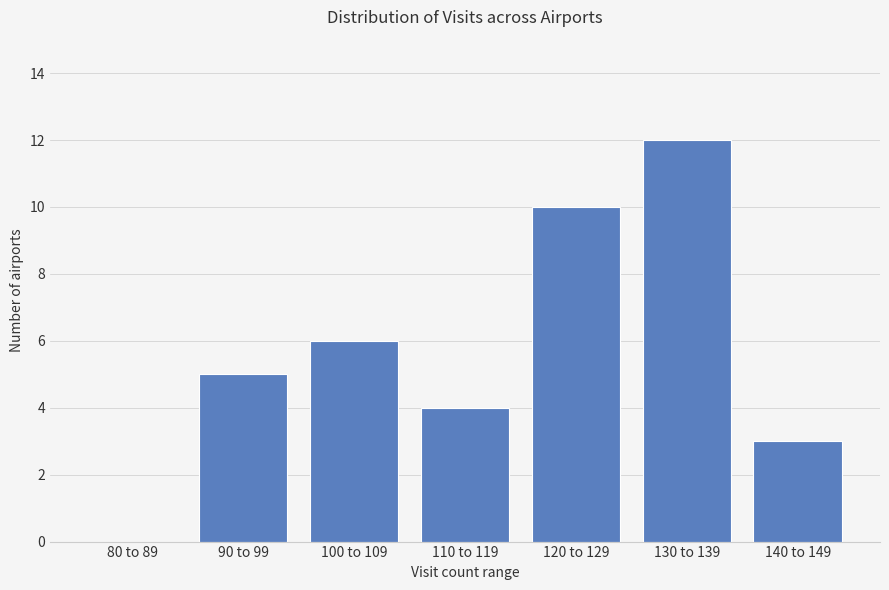

Reading left to right, what are all the values shown in this chart?

80 to 89=0	90 to 99=5	100 to 109=6	110 to 119=4	120 to 129=10	130 to 139=12	140 to 149=3